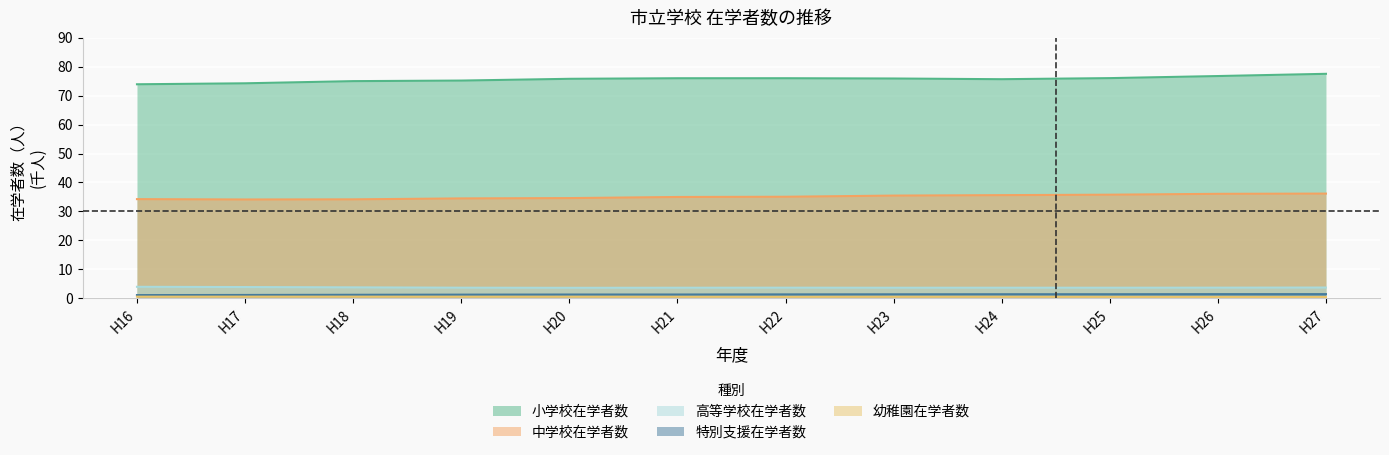

Does the chart display data point markers on the line(s)?

No